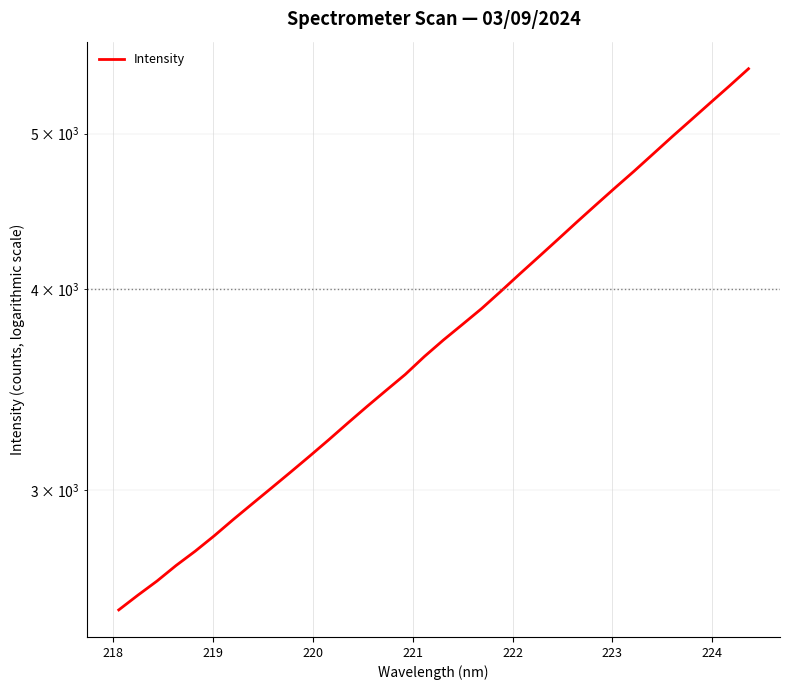

True or false: there are more than 2 points higher than both neighbors.

False